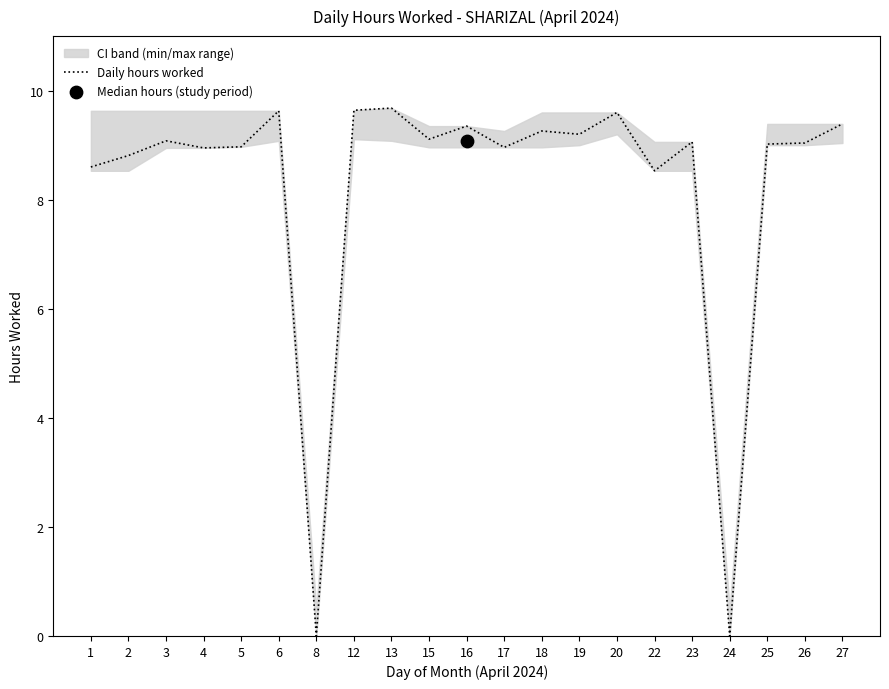

Which has a higher value, 15 or 3?

15